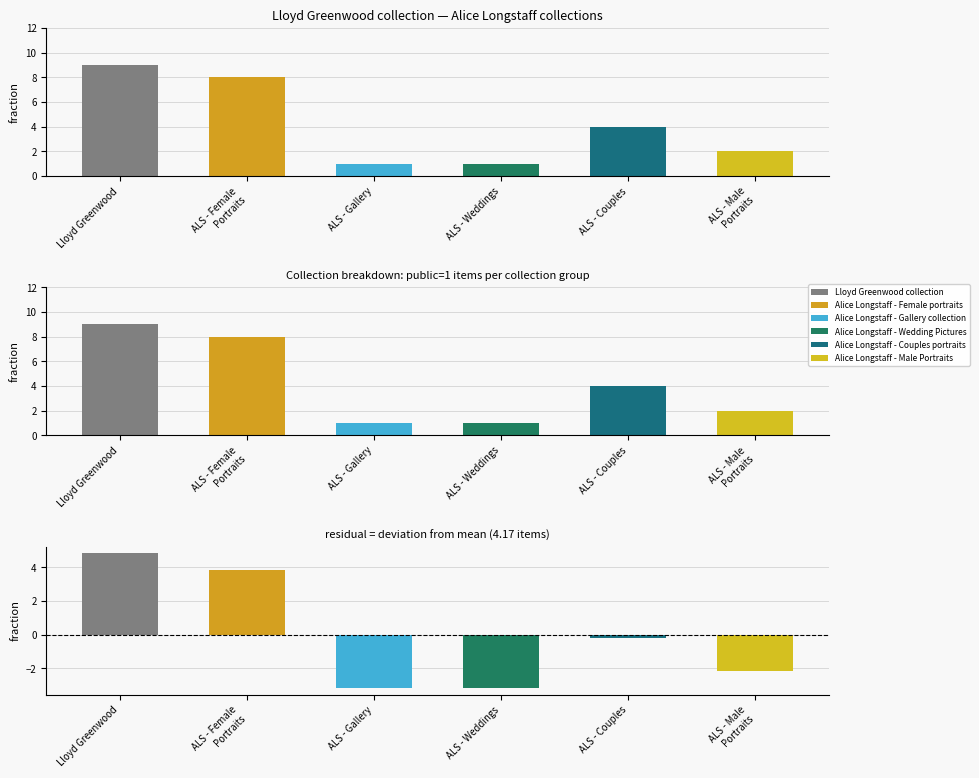

What is the approximate value at ALS - Weddings?

1